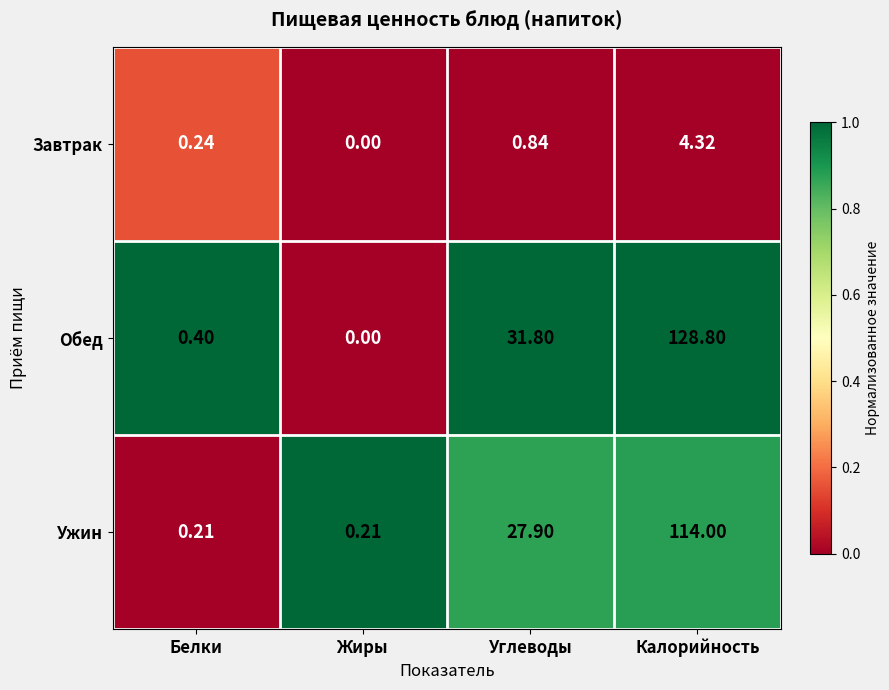

Which series has the largest total across all categories?

Обед